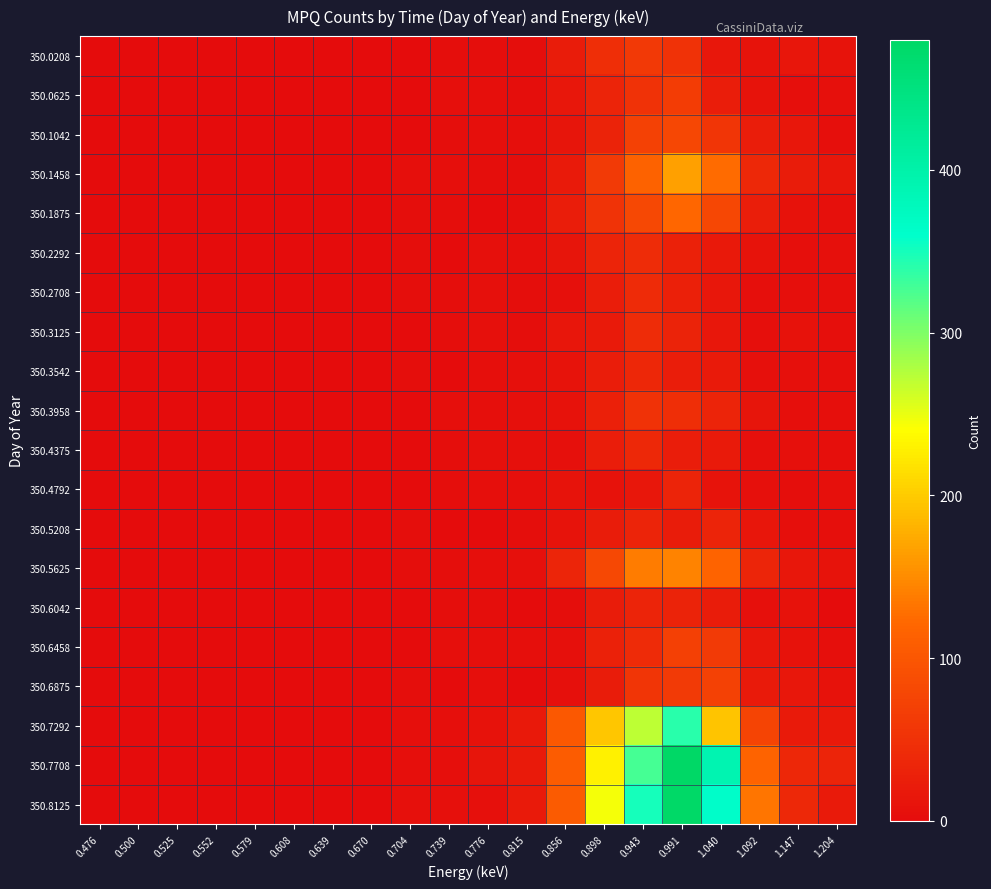

At 0.704, list the series in order from smallest to largest.

350.0625, 350.1042, 350.6042, 350.6458, 350.0208, 350.3125, 350.3958, 350.4375, 350.4792, 350.2292, 350.3542, 350.5208, 350.6875, 350.1875, 350.2708, 350.5625, 350.1458, 350.7292, 350.7708, 350.8125